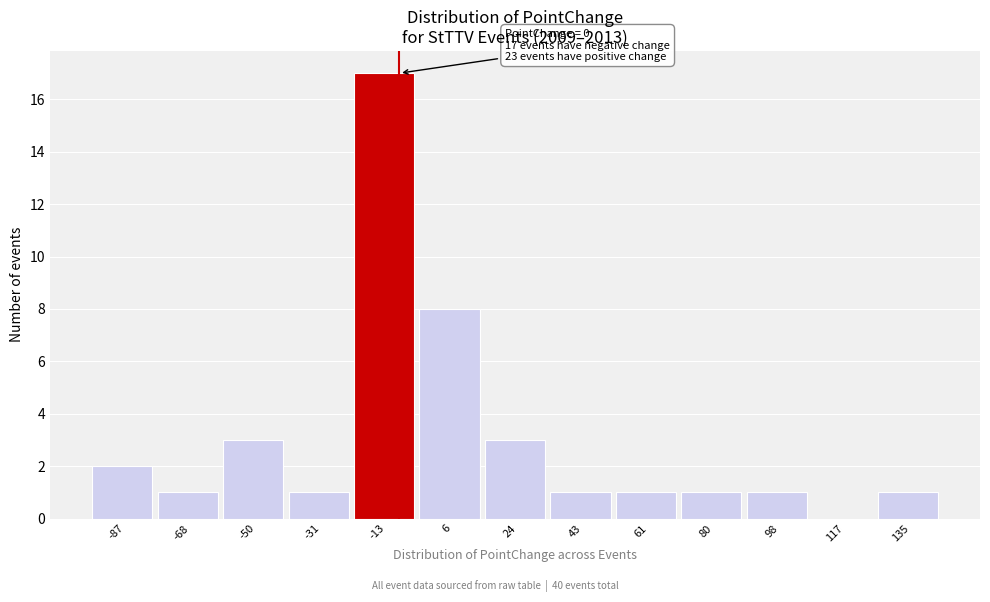

Reading left to right, what are all the values shown in this chart?

-87=2	-68=1	-50=3	-31=1	-13=17	6=8	24=3	43=1	61=1	80=1	98=1	117=0	135=1